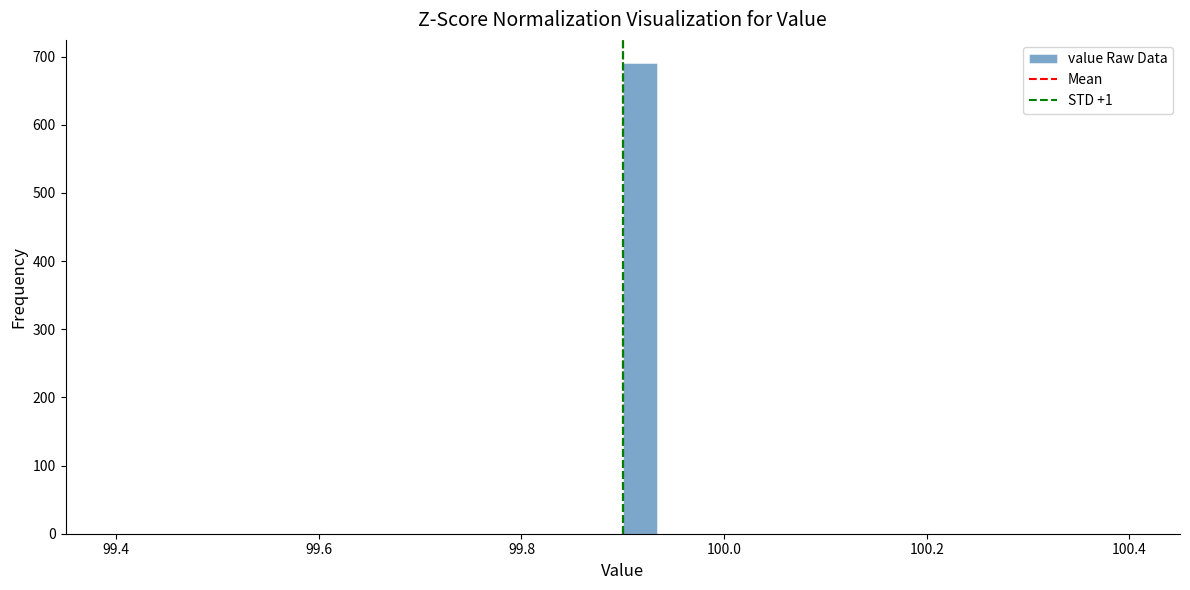

Around what value on the x-axis is the tallest bar? Give the approximate position of its centre, as read against the axis.

99.92